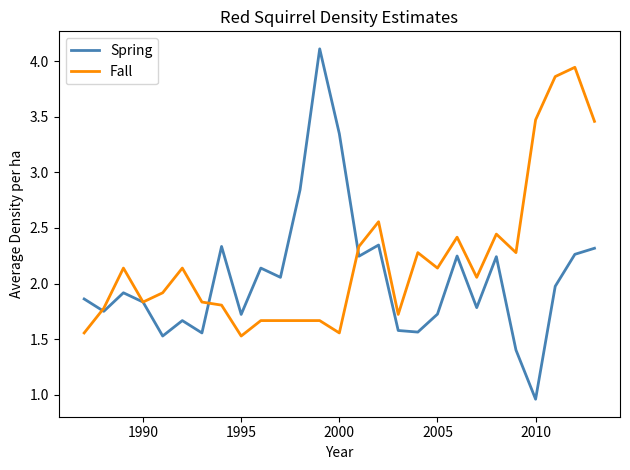

Which series has the largest total across all categories?

Fall